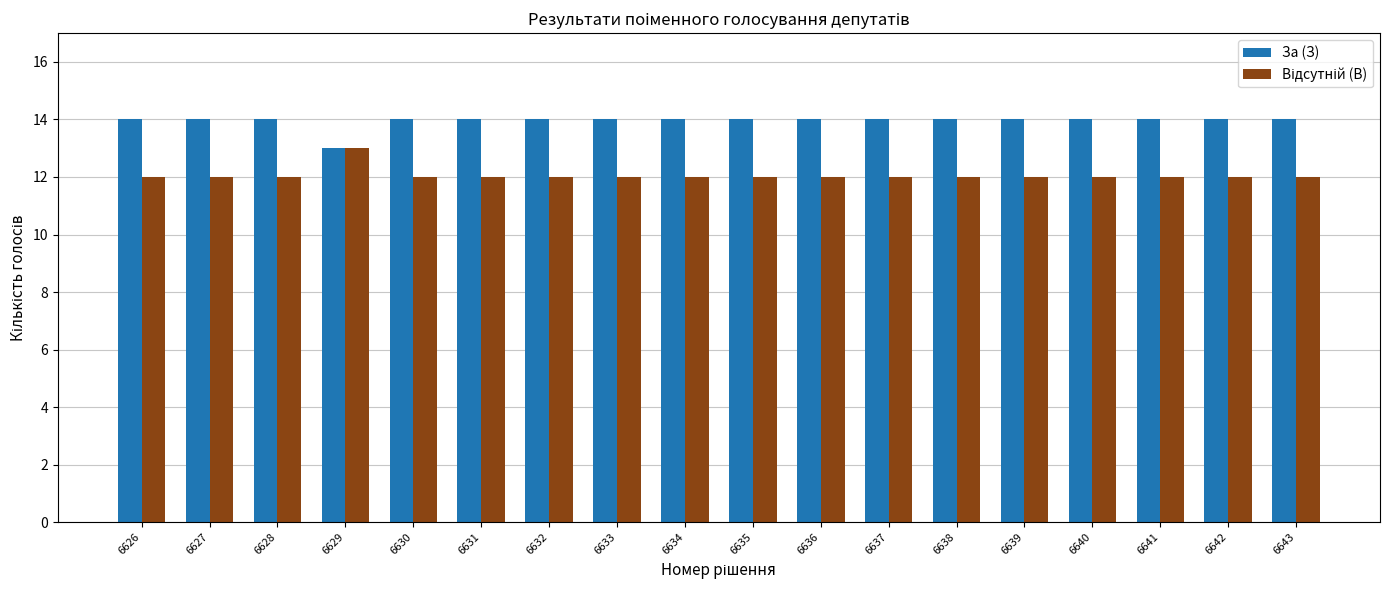

How many bars are there in each group?

2